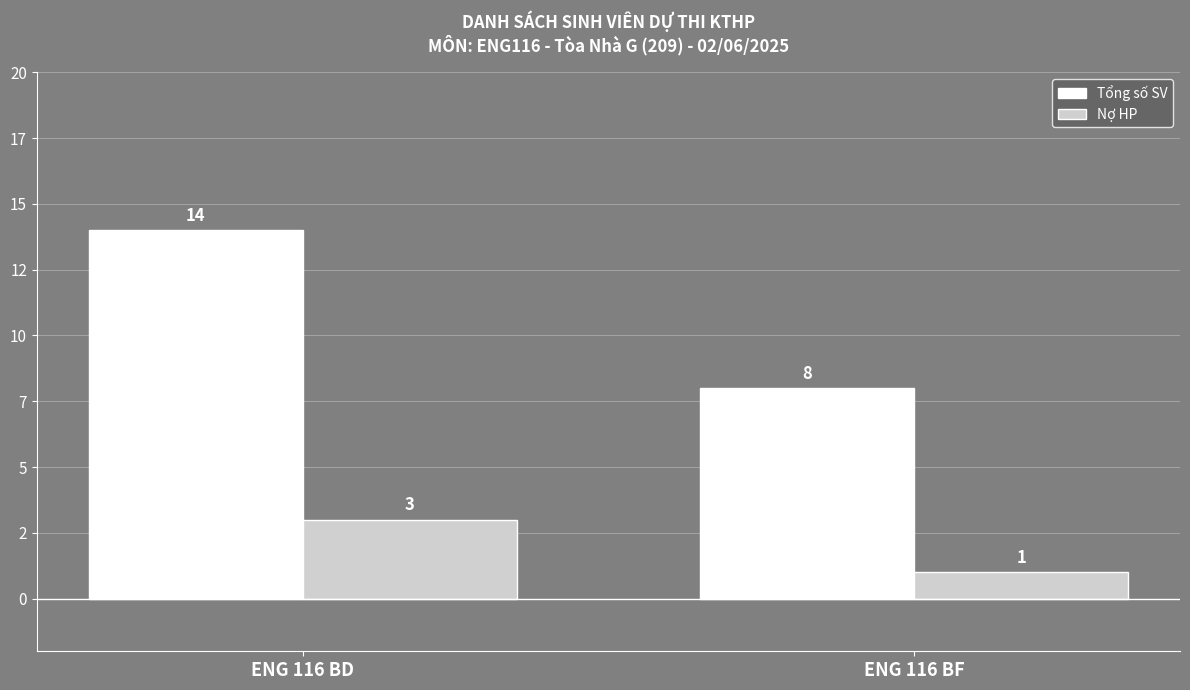

Where is Nợ HP nearest to the value 2?

ENG 116 BD